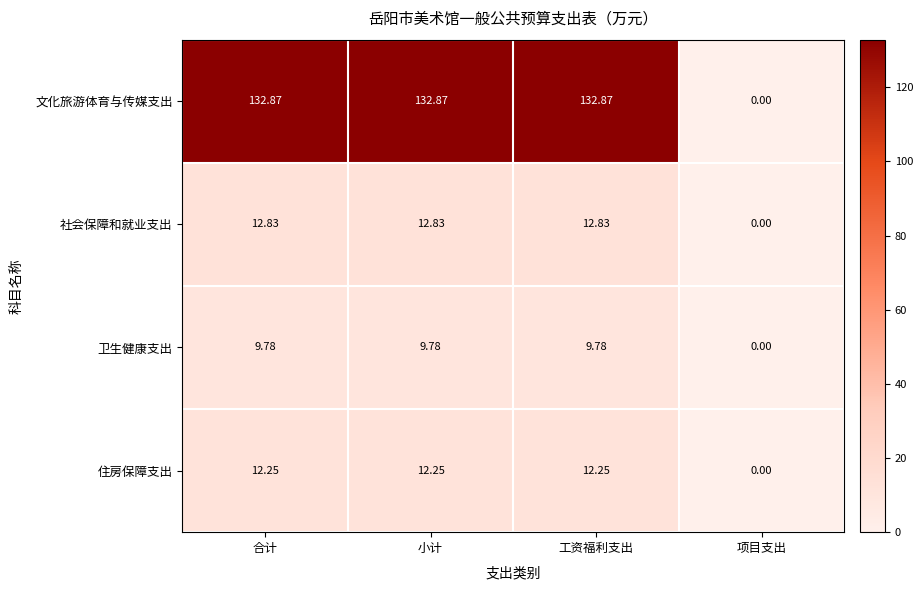

Which label corresponds to the smallest value in the chart?

项目支出